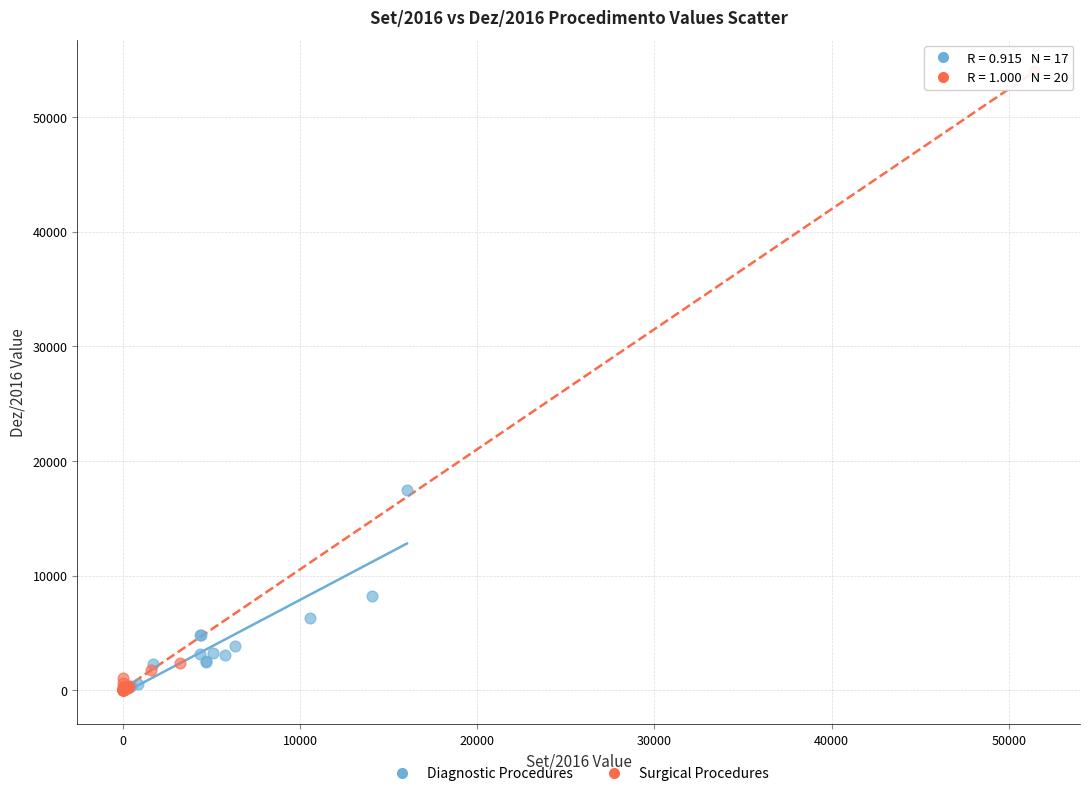

Which series reaches the maximum Y coordinate?

Surgical Procedures